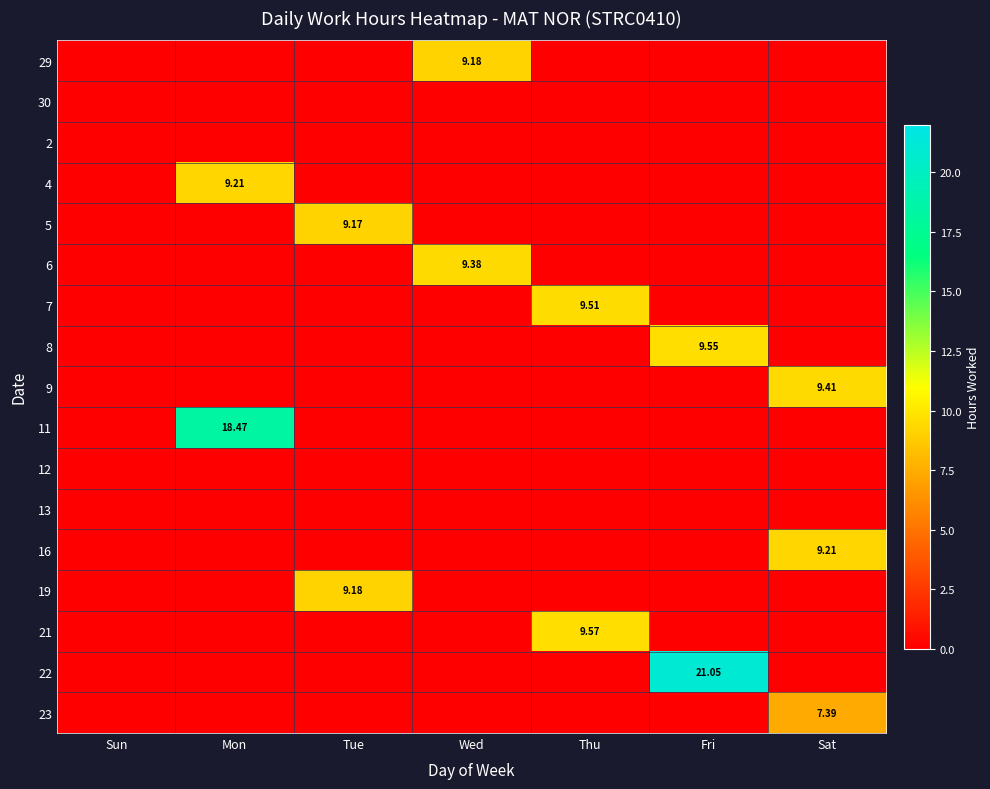

True or false: 5 has a value of 9.2 at Tue.

True